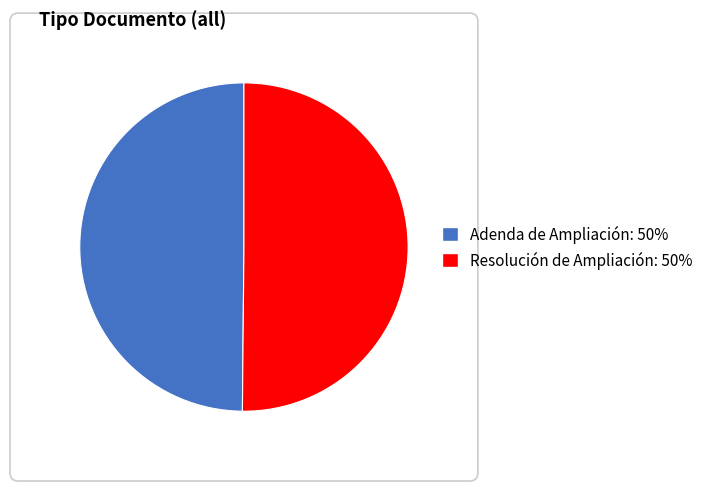

The Resolución de Ampliación slice represents 39% of the pie. True or false?

False